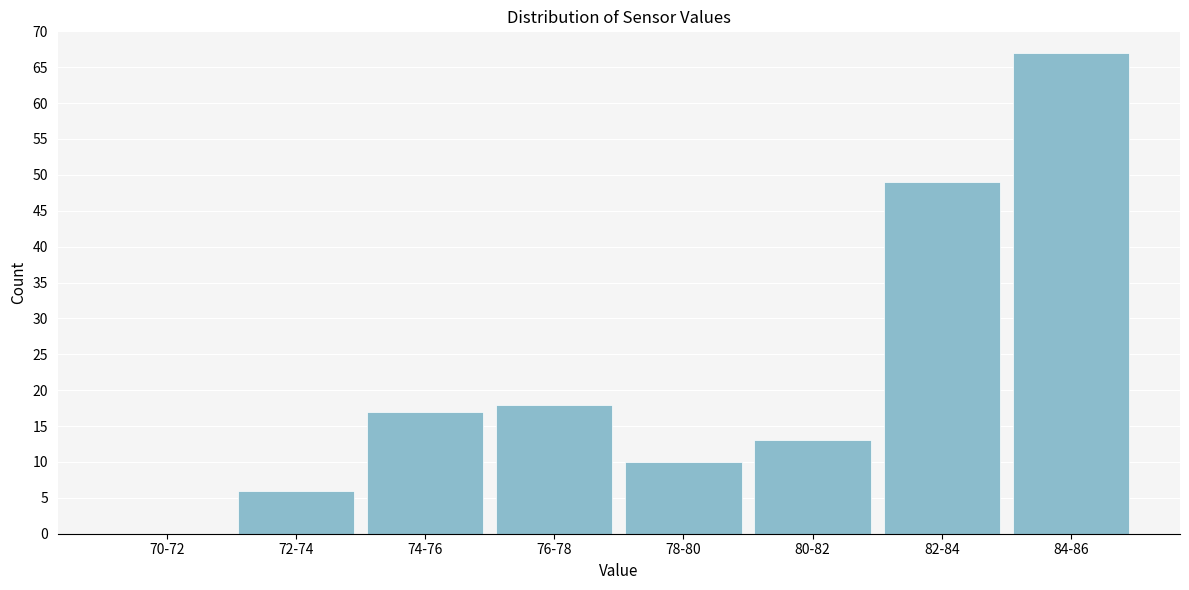

Reading left to right, what are all the values shown in this chart?

70-72=0	72-74=6	74-76=17	76-78=18	78-80=10	80-82=13	82-84=49	84-86=67